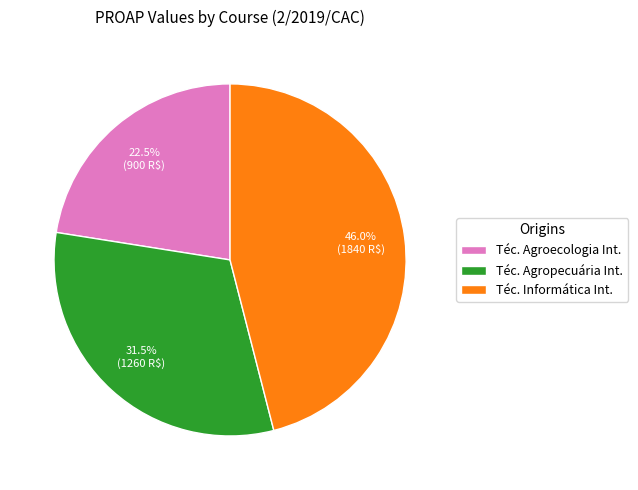

Approximately how many times larger is the value at Téc. Agropecuária Int. compared to Téc. Informática Int.?

0.7